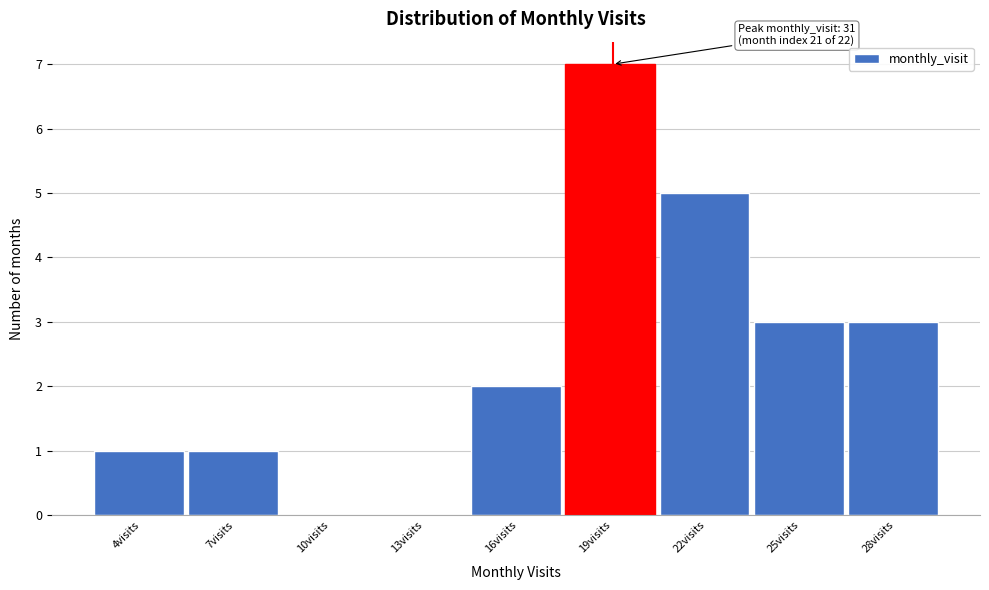

Reading left to right, list all the values displayed in this chart.

4visits=1	7visits=1	10visits=0	13visits=0	16visits=2	19visits=7	22visits=5	25visits=3	28visits=3